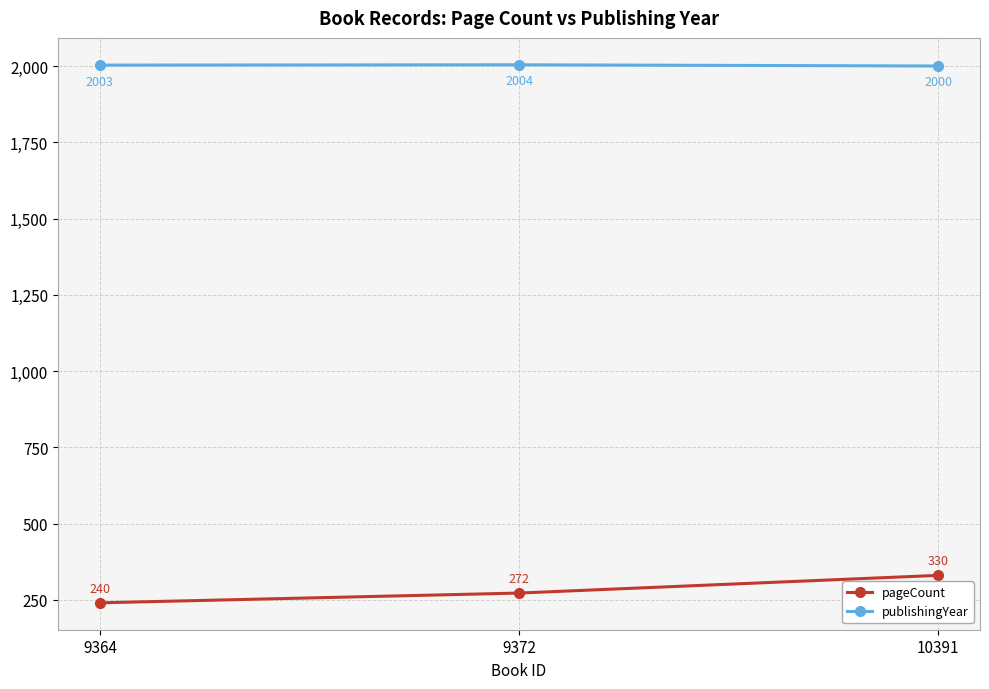

Is the value of publishingYear at 9372 greater than the value of pageCount at 9372?

Yes